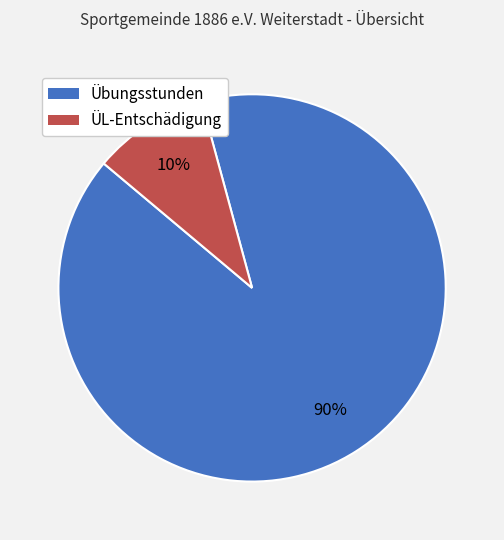

Is the sum of ÜL-Entschädigung and Übungsstunden greater than half?

Yes